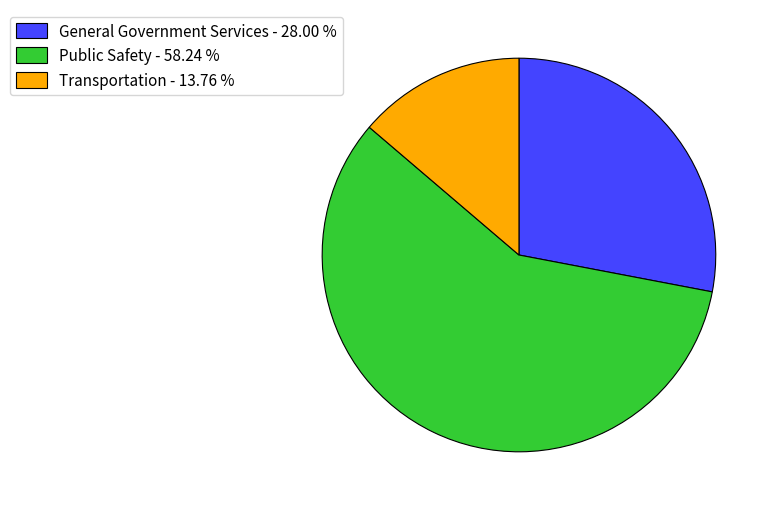

Does Public Safety - 58.24 % represent more than half of the total?

Yes